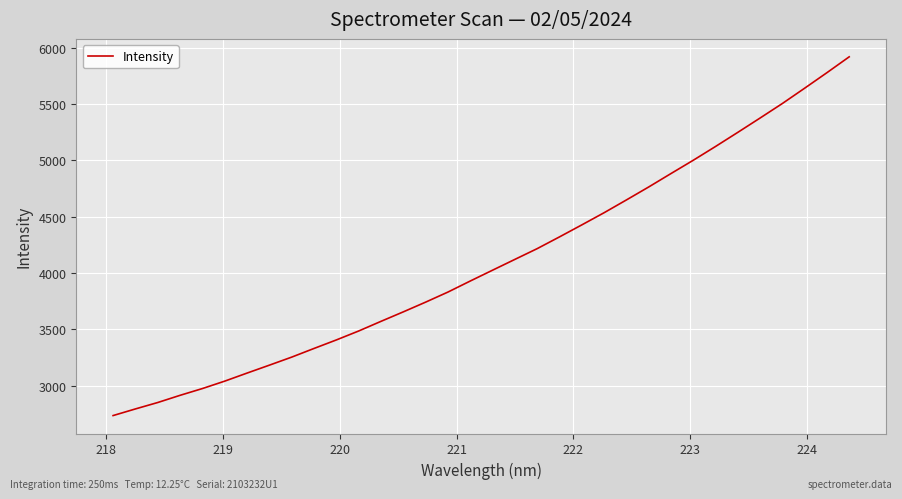

What is the average value?

4099.3